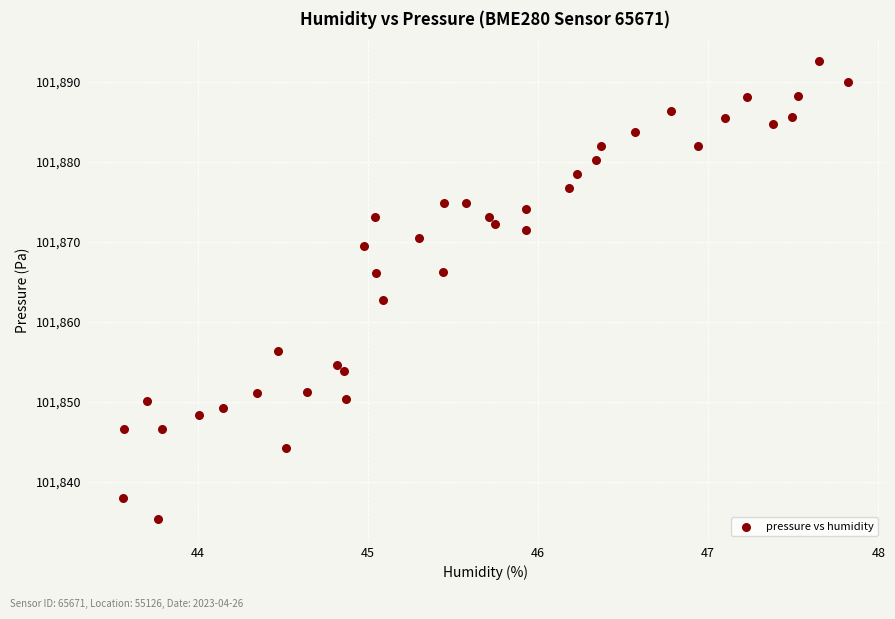

What is the range of Y values (max minus min)?

57.2